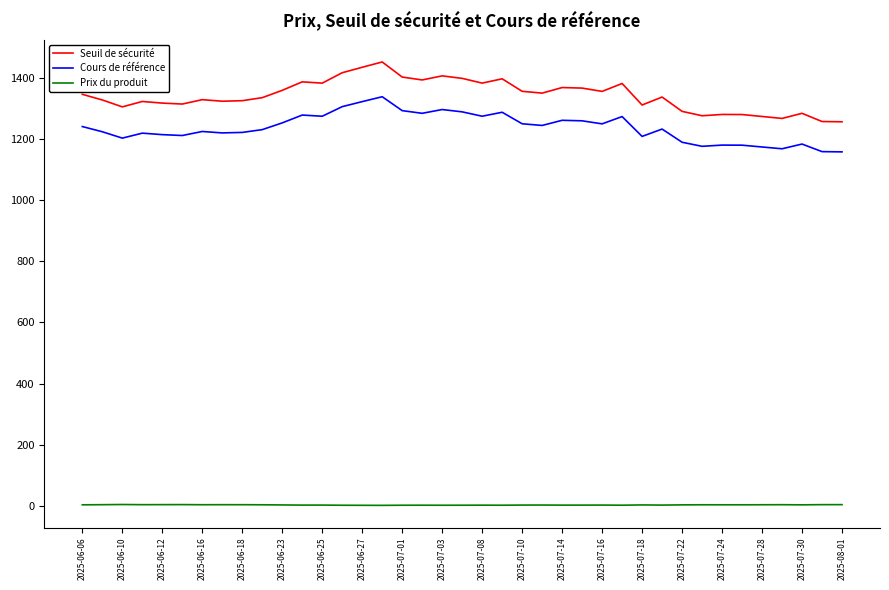

How many values in the Cours de référence series are below 1233?

19